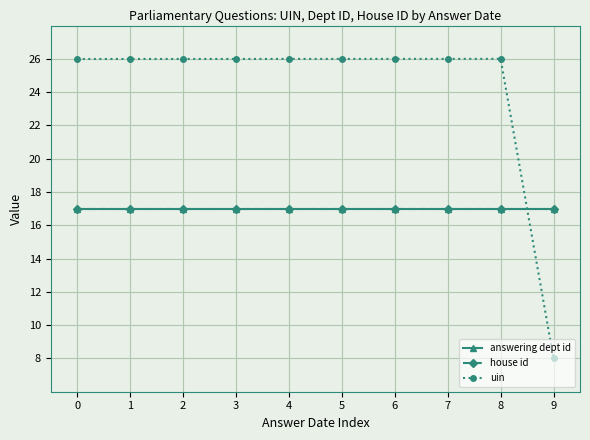

Is this an area chart (filled region under the line)?

No